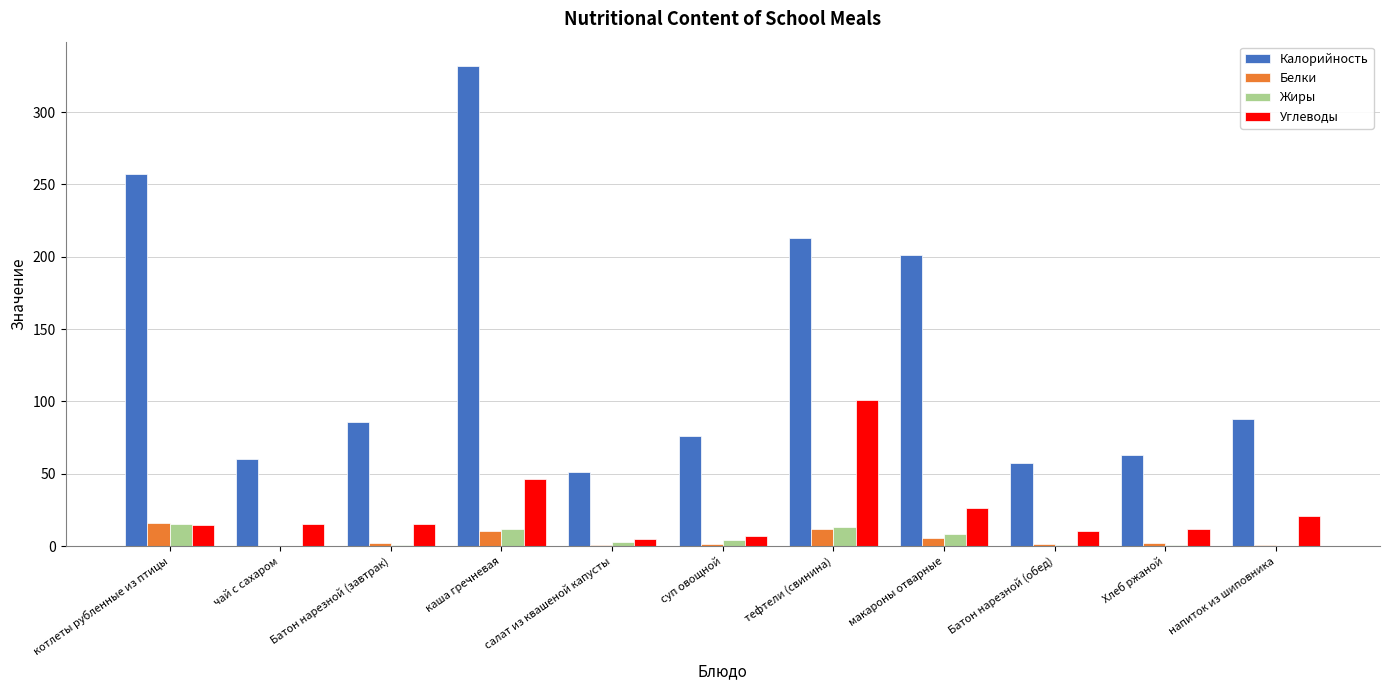

Which label corresponds to the largest value in the chart?

каша гречневая